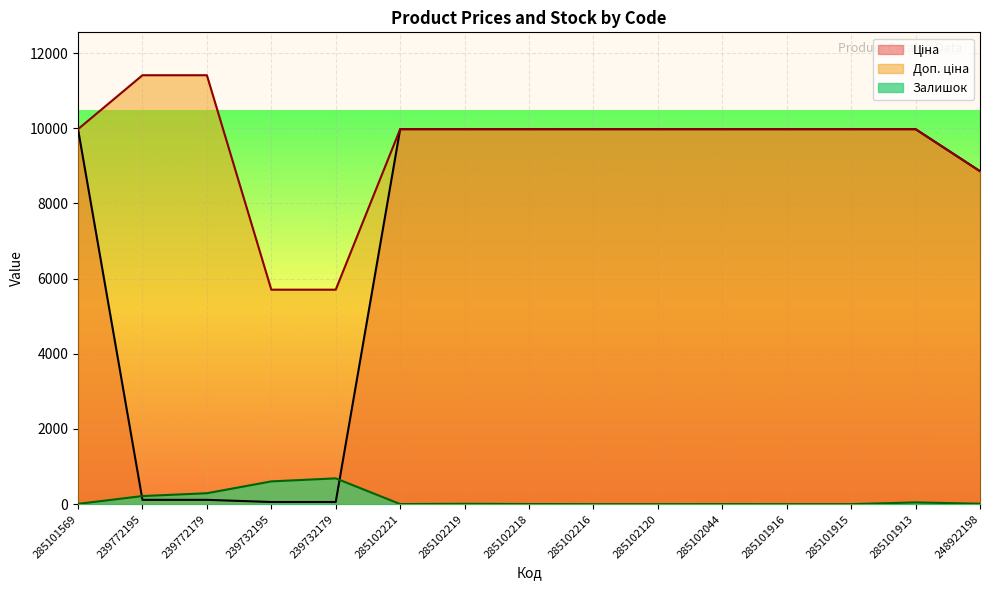

Rank the categories by Доп. ціна value from highest to lowest.

239772195, 239772179, 285101569, 285102221, 285102219, 285102218, 285102216, 285102120, 285102044, 285101916, 285101915, 285101913, 248922198, 239732195, 239732179